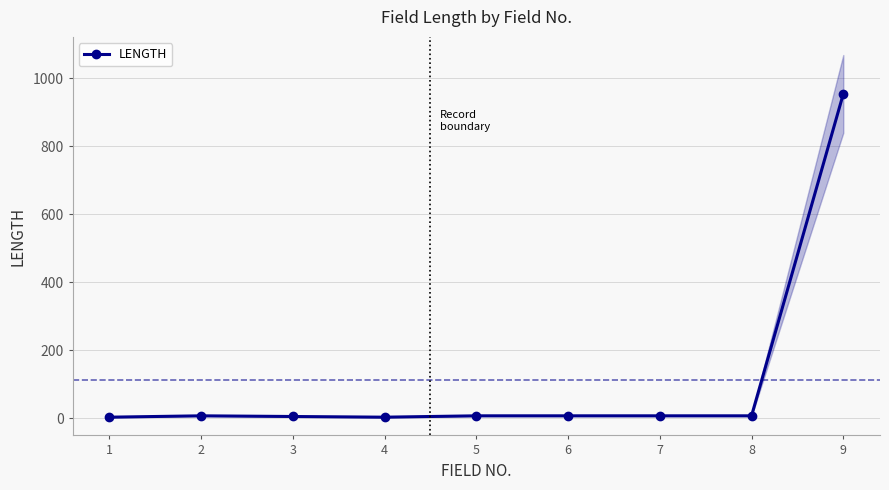

Reading left to right, extract all data points from this chart.

1=3	2=7	3=5	4=3	5=7	6=7	7=7	8=7	9=954